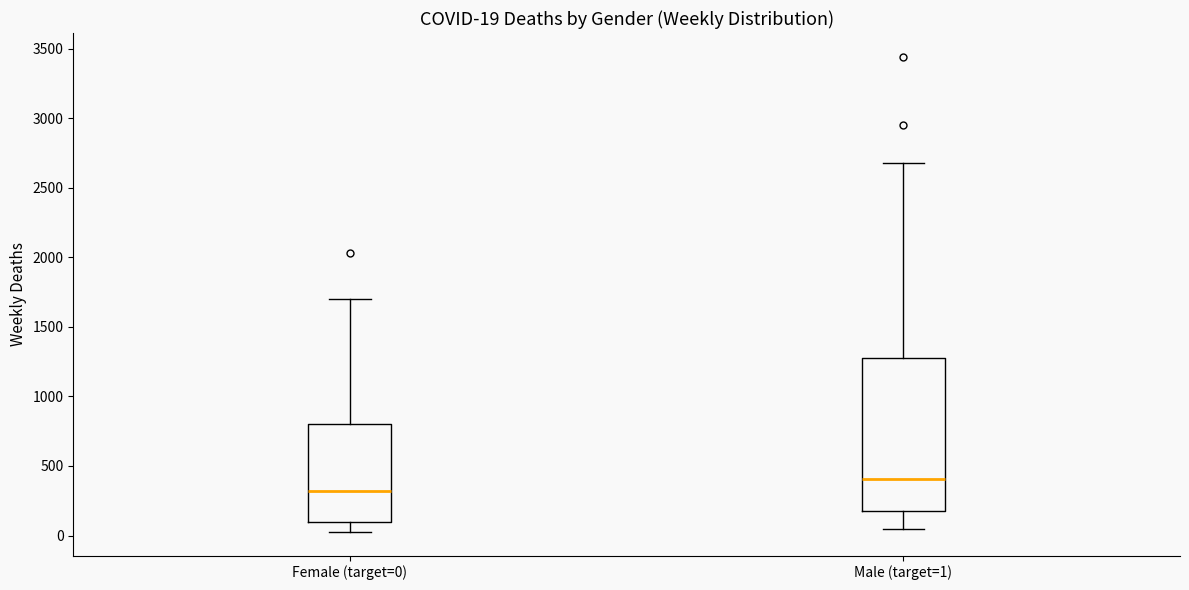

Which box's median line is the highest?

Male (target=1)